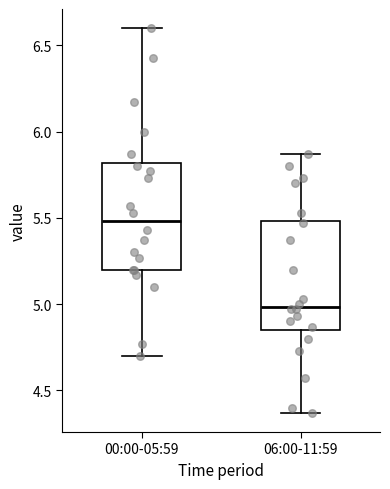

Where does the median line of the box for 00:00-05:59 sit on the y-axis? The values are not printed on the chart, so give them approximately, as read against the axis.

5.50